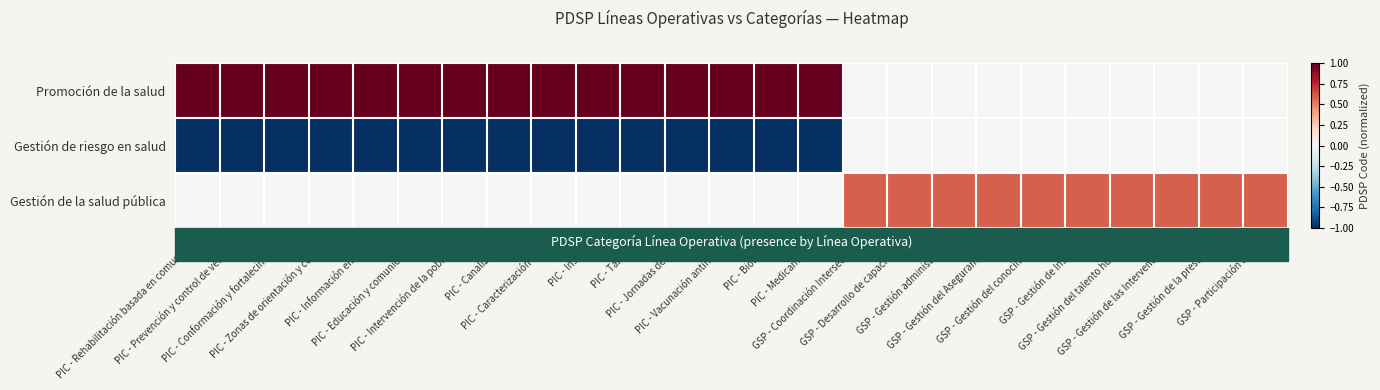

How many values in Gestión de riesgo en salud are below zero?

15